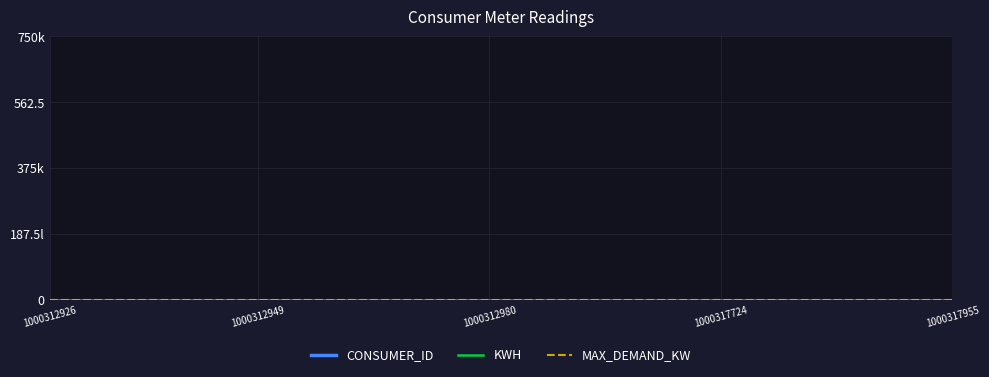

True or false: KWH and CONSUMER_ID cross at least once.

False